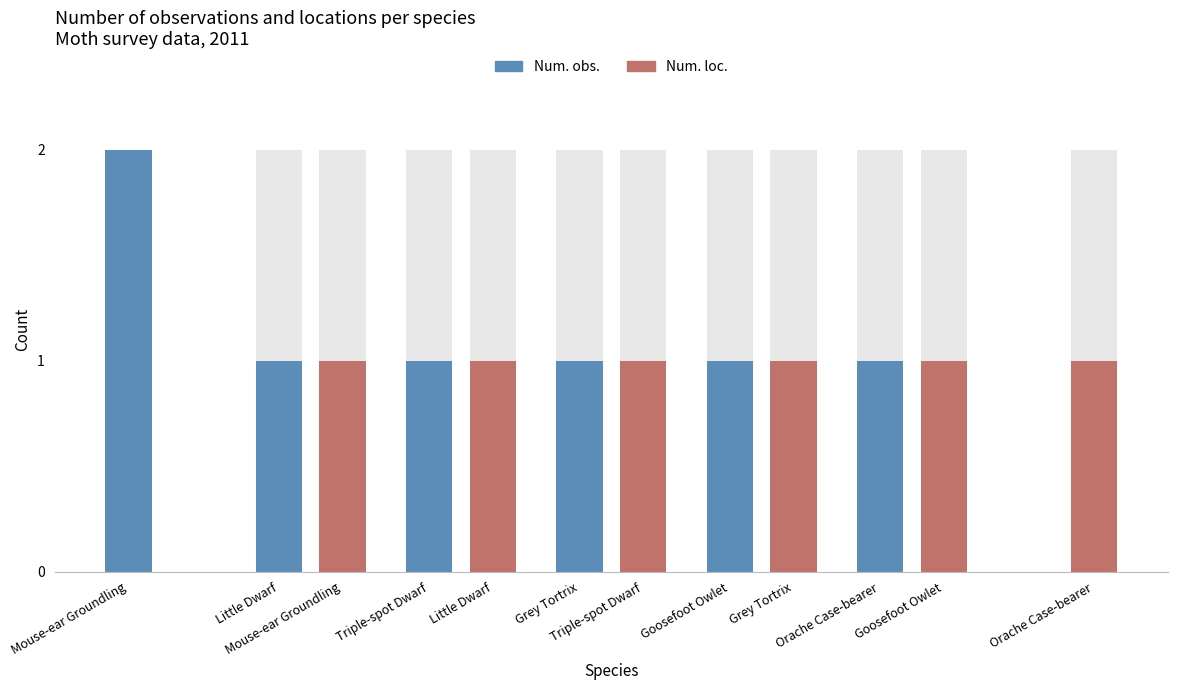

What is the difference between the Num. obs. values at Triple-spot Dwarf and Mouse-ear Groundling?

1